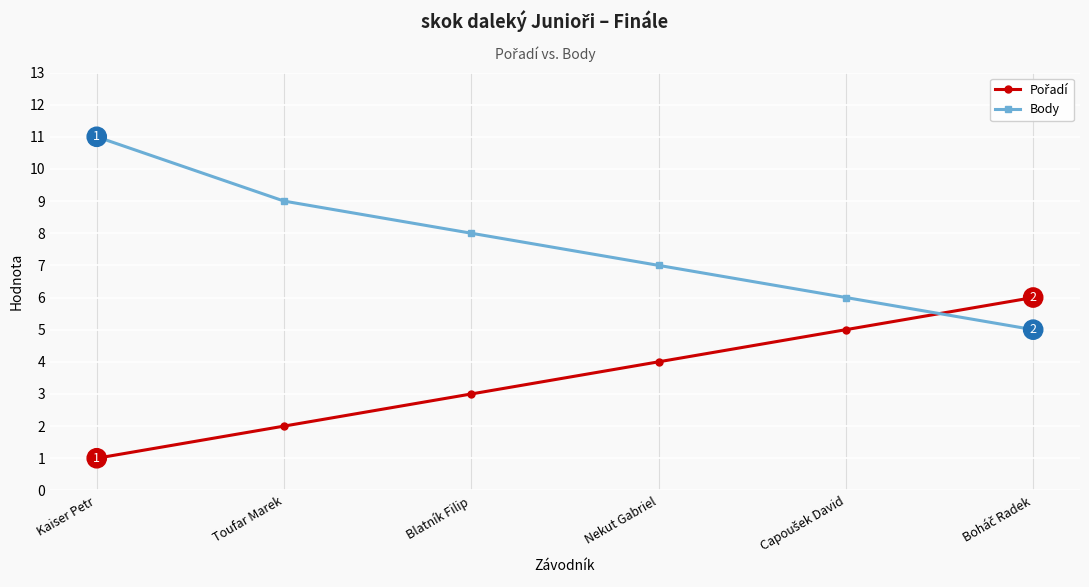

What position from the right is Kaiser Petr?

6